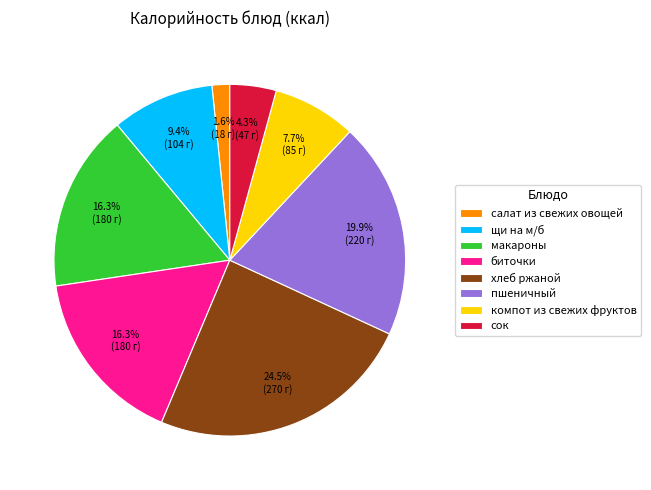

Is there a majority slice in this chart?

No